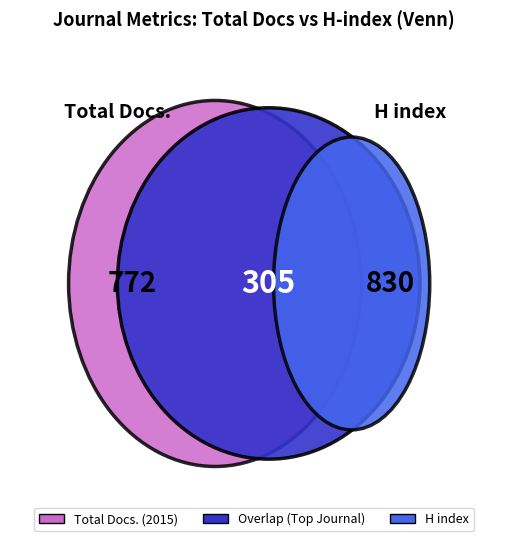

At 1, list the series in order from largest to smallest.

Total Docs. (2015), H index